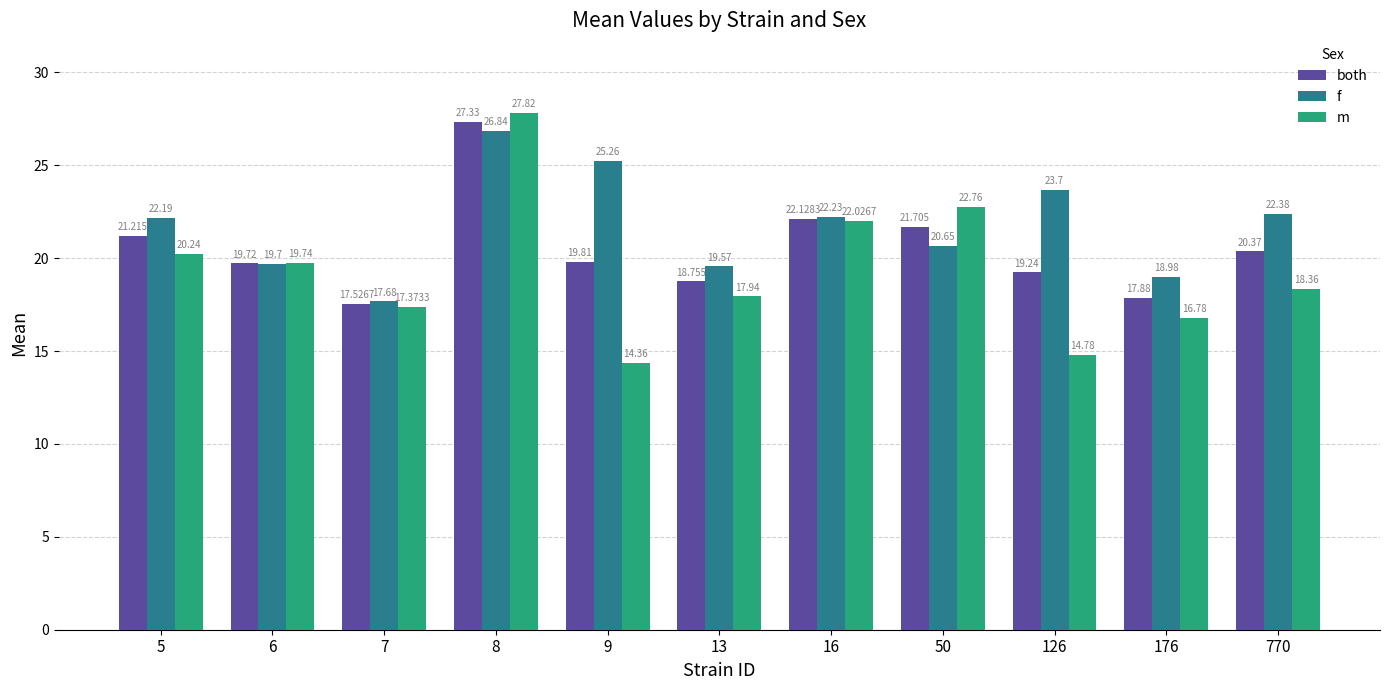

At which label does f reach its minimum?

7